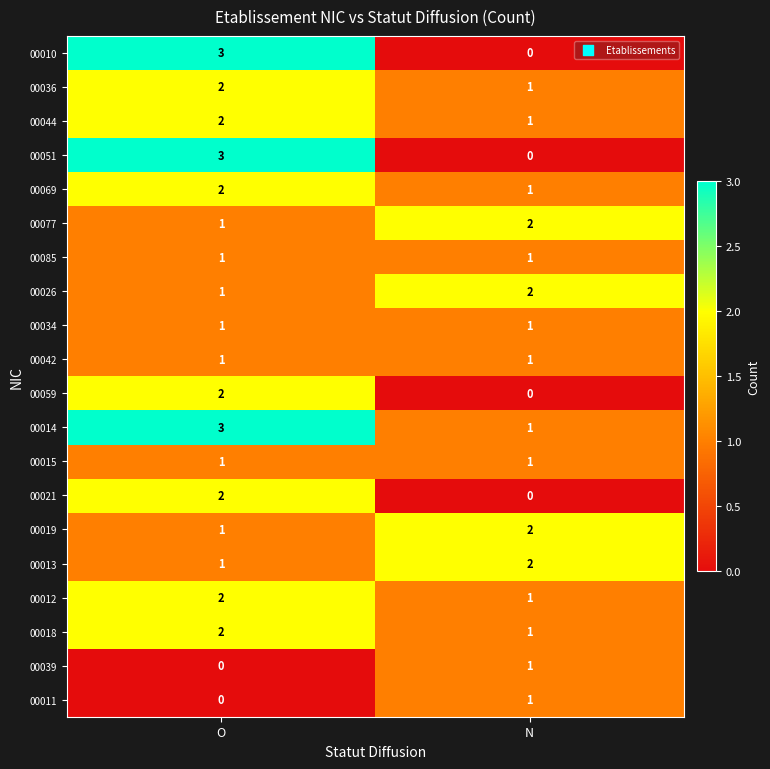

Which series has the largest total across all categories?

00014